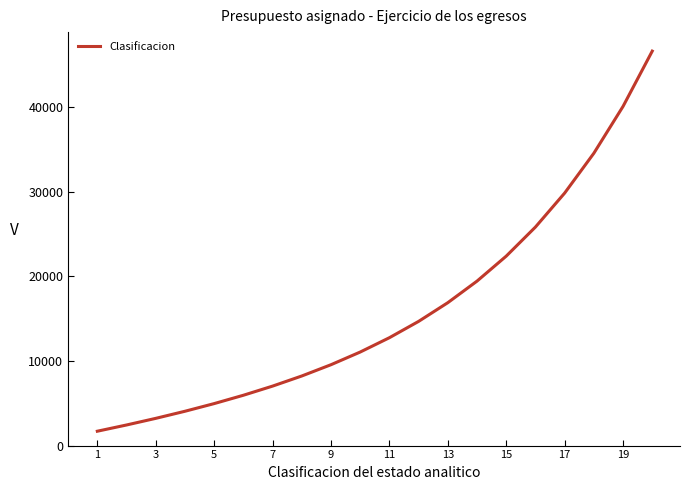

What is the difference between the second highest and second lowest values?

37636.1